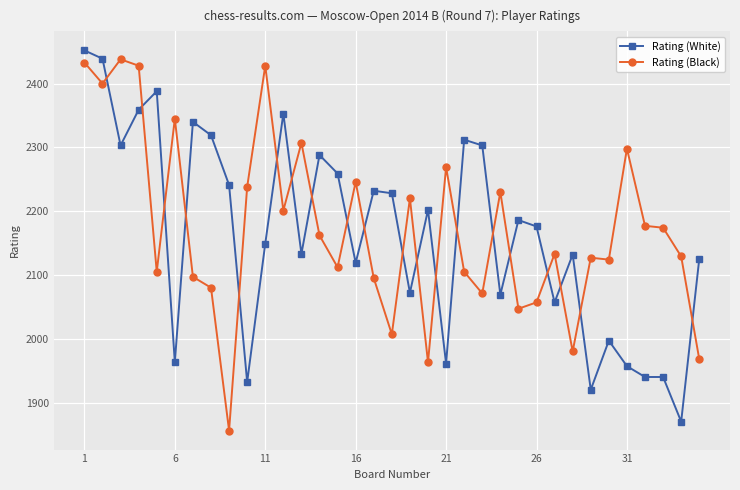

List the series in order of their peak value, lowest first.

Rating (Black), Rating (White)